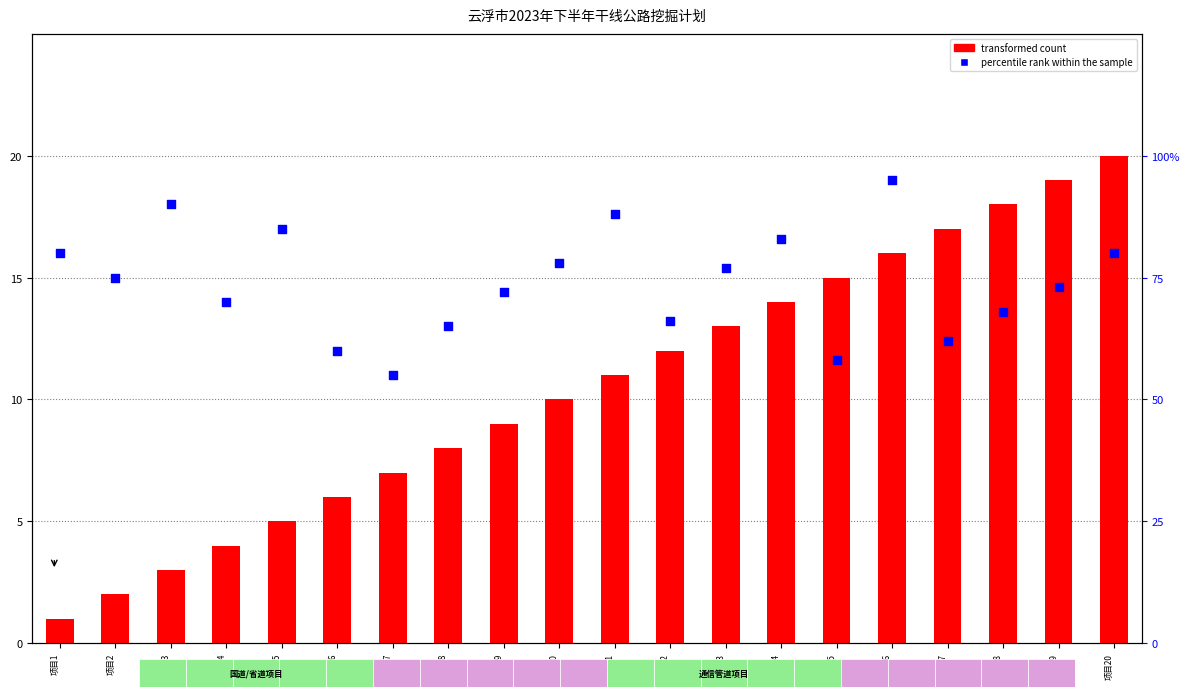

At which category is the sum across all series the highest?

项目16